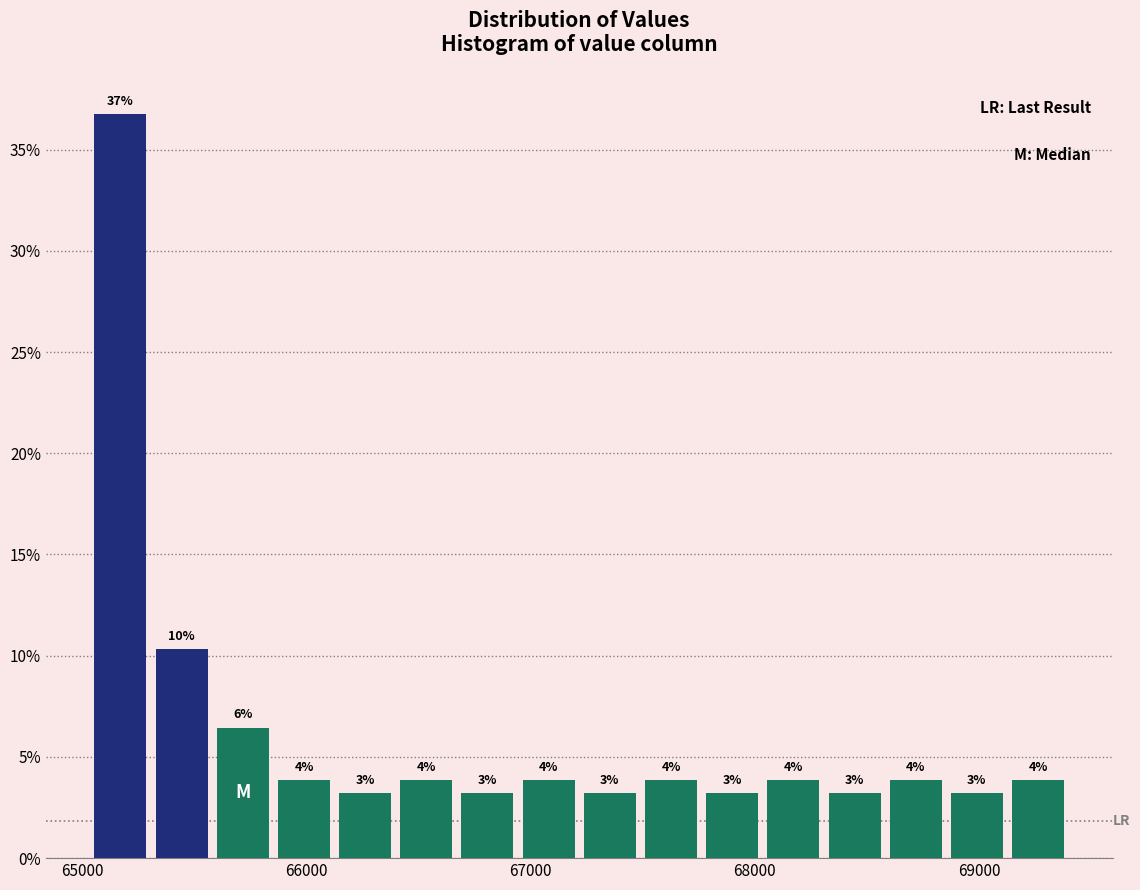

Around what value on the x-axis is the tallest bar? Give the approximate position of its centre, as read against the axis.

65200